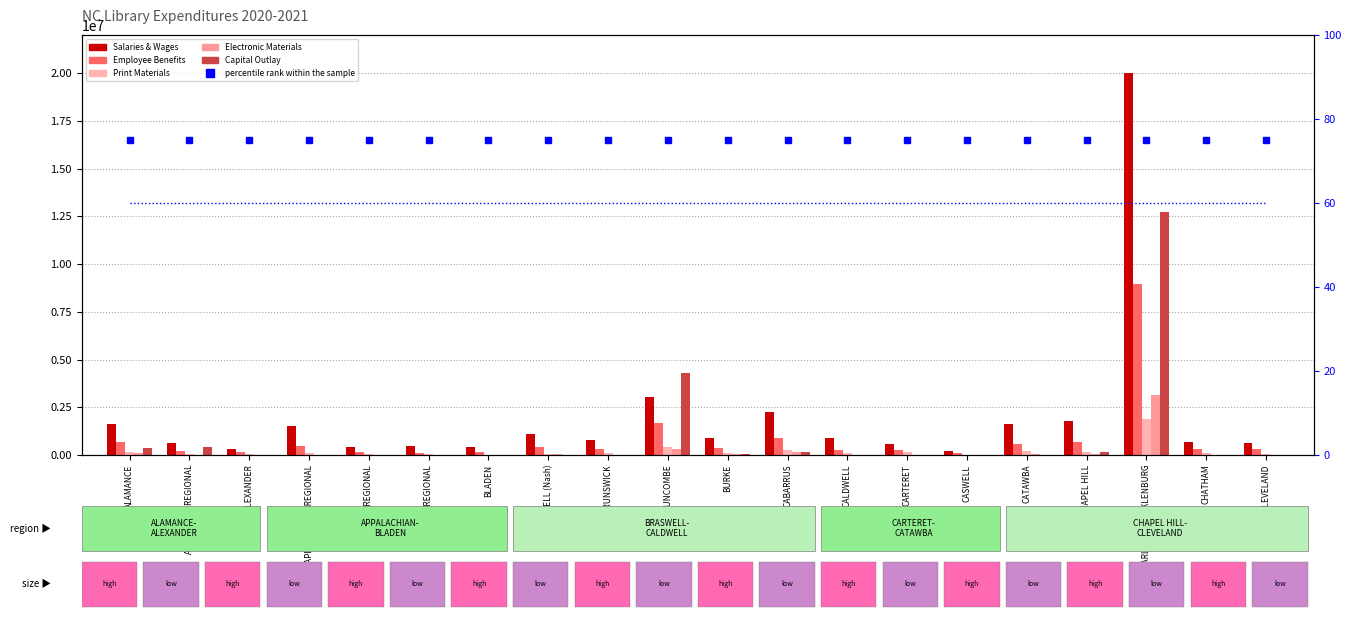

Between ALAMANCE and BLADEN, which is larger?

ALAMANCE